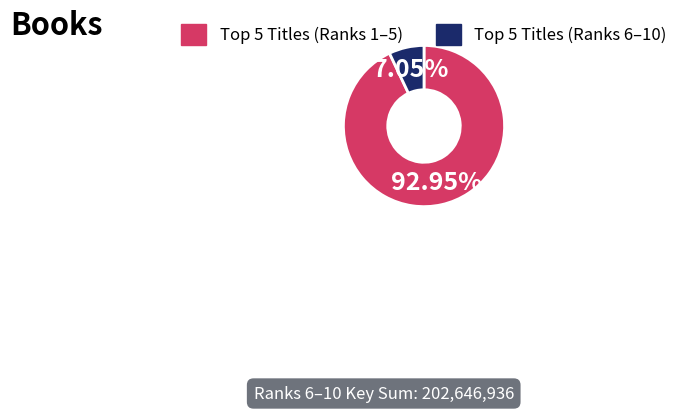

Does any single category account for the majority?

Yes